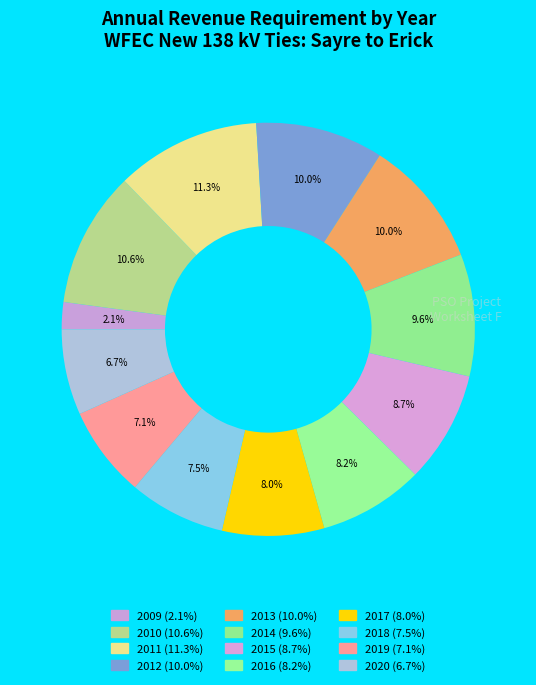

Count the number of slices in the pie.

12